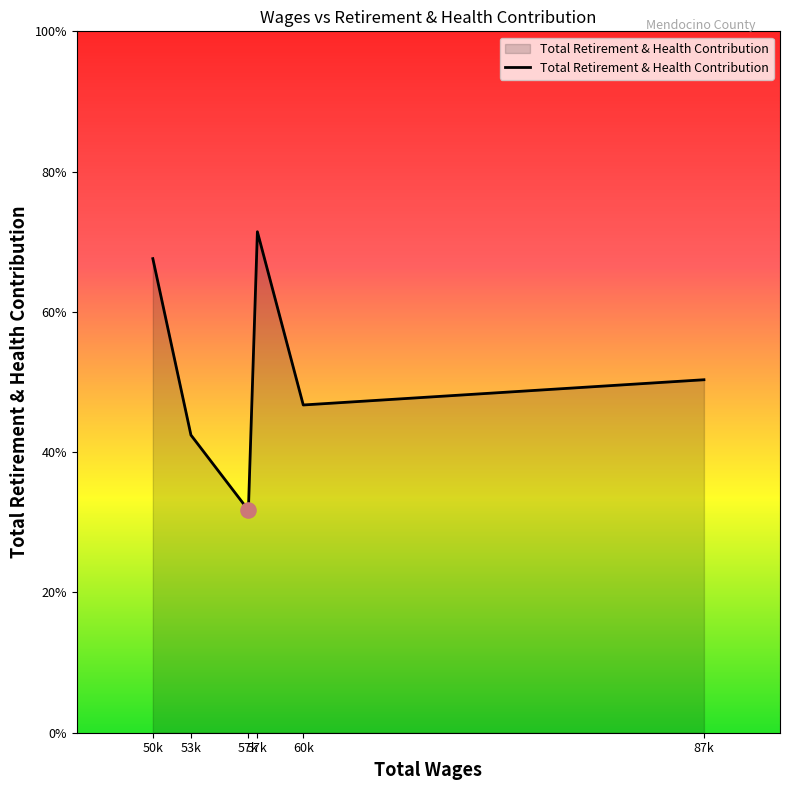

Does the chart have visible grid lines?

No